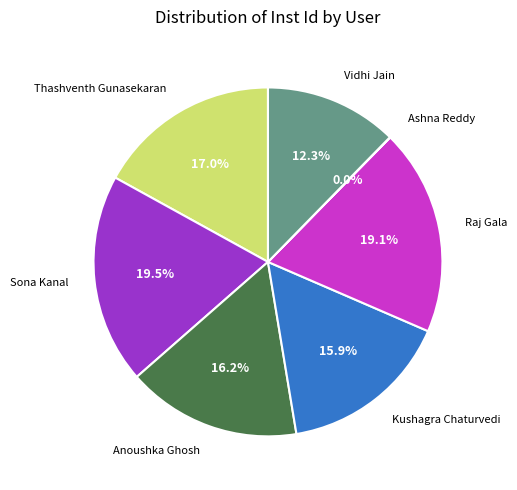

Is there a majority slice in this chart?

No